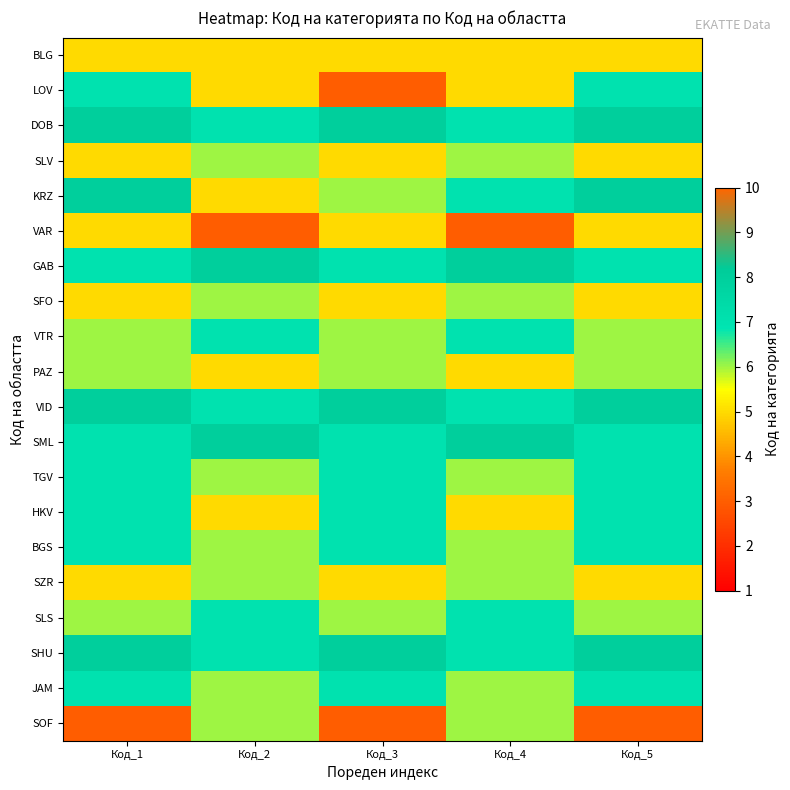

Reading left to right, list all the values displayed in this chart.

BLG: Код_1=5	Код_2=5	Код_3=5	Код_4=5	Код_5=5
LOV: Код_1=7	Код_2=5	Код_3=3	Код_4=5	Код_5=7
DOB: Код_1=8	Код_2=7	Код_3=8	Код_4=7	Код_5=8
SLV: Код_1=5	Код_2=6	Код_3=5	Код_4=6	Код_5=5
KRZ: Код_1=8	Код_2=5	Код_3=6	Код_4=7	Код_5=8
VAR: Код_1=5	Код_2=3	Код_3=5	Код_4=3	Код_5=5
GAB: Код_1=7	Код_2=8	Код_3=7	Код_4=8	Код_5=7
SFO: Код_1=5	Код_2=6	Код_3=5	Код_4=6	Код_5=5
VTR: Код_1=6	Код_2=7	Код_3=6	Код_4=7	Код_5=6
PAZ: Код_1=6	Код_2=5	Код_3=6	Код_4=5	Код_5=6
VID: Код_1=8	Код_2=7	Код_3=8	Код_4=7	Код_5=8
SML: Код_1=7	Код_2=8	Код_3=7	Код_4=8	Код_5=7
TGV: Код_1=7	Код_2=6	Код_3=7	Код_4=6	Код_5=7
HKV: Код_1=7	Код_2=5	Код_3=7	Код_4=5	Код_5=7
BGS: Код_1=7	Код_2=6	Код_3=7	Код_4=6	Код_5=7
SZR: Код_1=5	Код_2=6	Код_3=5	Код_4=6	Код_5=5
SLS: Код_1=6	Код_2=7	Код_3=6	Код_4=7	Код_5=6
SHU: Код_1=8	Код_2=7	Код_3=8	Код_4=7	Код_5=8
JAM: Код_1=7	Код_2=6	Код_3=7	Код_4=6	Код_5=7
SOF: Код_1=3	Код_2=6	Код_3=3	Код_4=6	Код_5=3